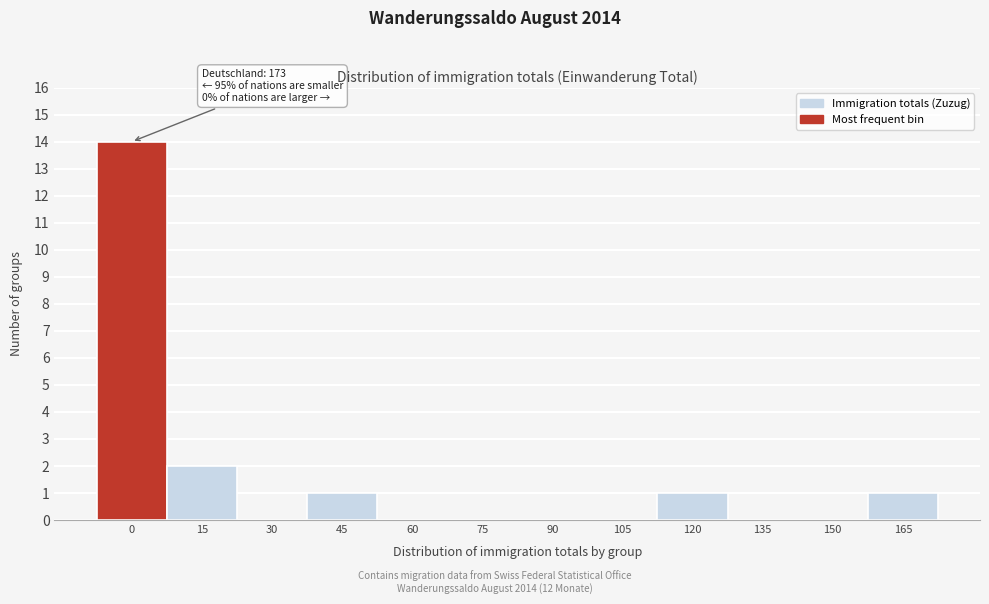

Reading right to left, transcribe all the data shown in this chart.

165=1	150=0	135=0	120=1	105=0	90=0	75=0	60=0	45=1	30=0	15=2	0=14